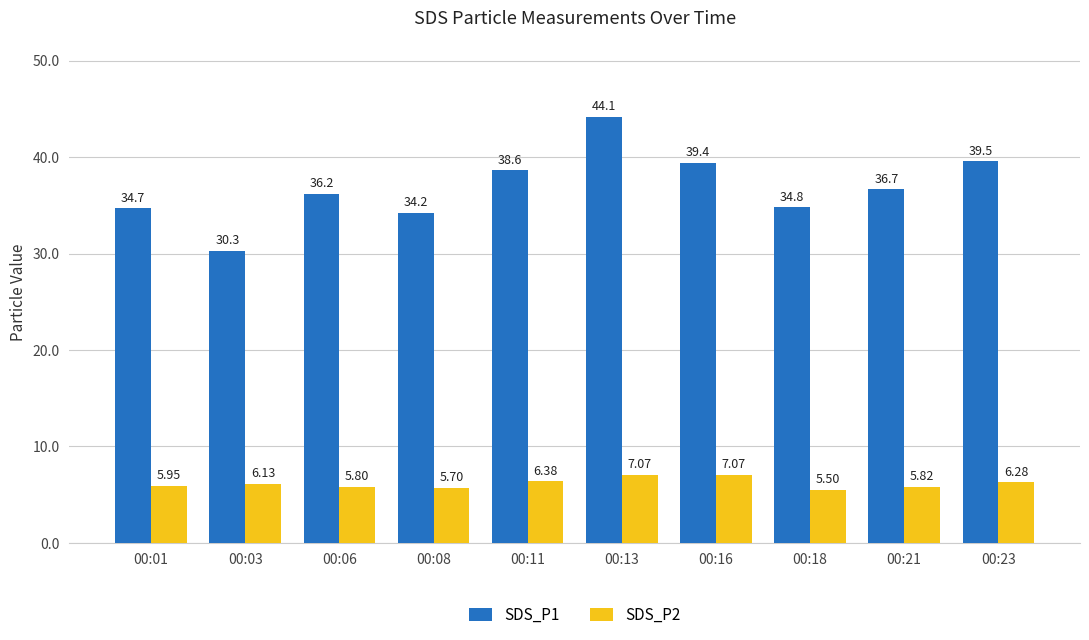

Rank the series by their maximum value, from lowest to highest.

SDS_P2, SDS_P1